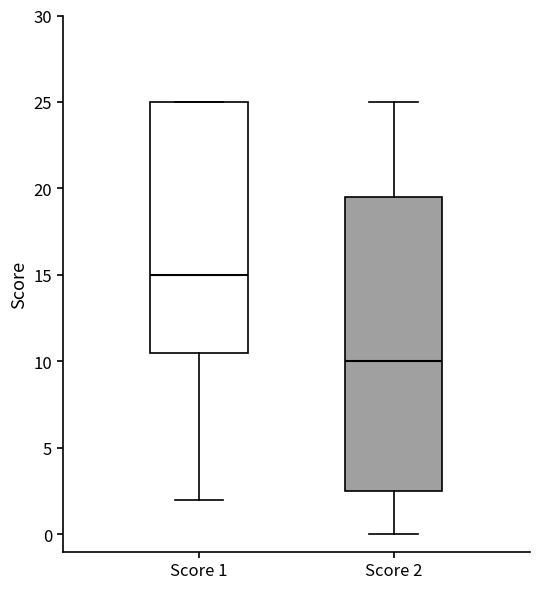

Reading left to right, transcribe this box plot: for each box, give where its median line is, the range the box spans, and where its two whiskers end, as read against the y-axis. The values are not printed on the chart, so give them approximately, as read against the axis.

Score 1: median 15.0, box 10.5 to 25.0, whiskers 2.0 to 25.0
Score 2: median 10.0, box 2.5 to 19.5, whiskers 0.0 to 25.0